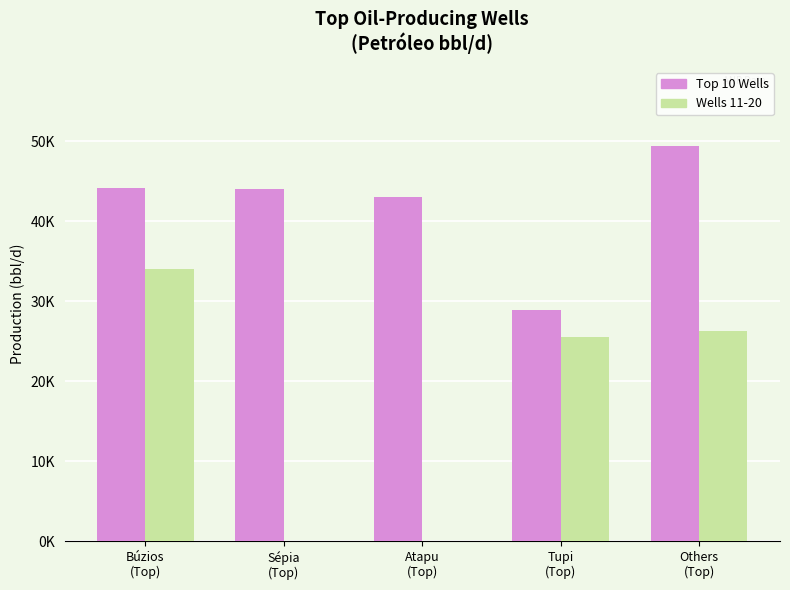

List the labels in order of Top 10 Wells value, largest first.

Others
(Top), Búzios
(Top), Sépia
(Top), Atapu
(Top), Tupi
(Top)